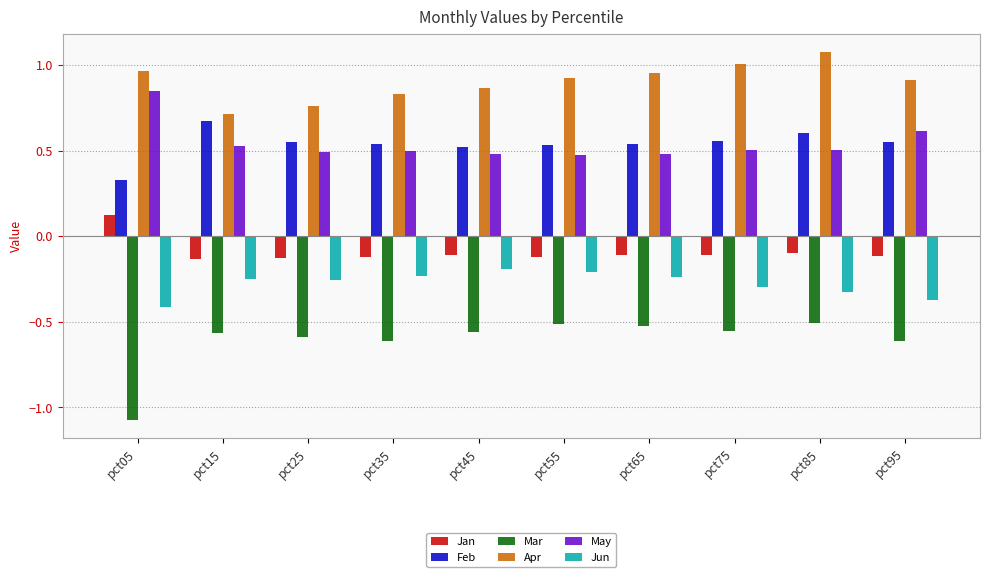

Where does the Jan series first go above 0?

pct05